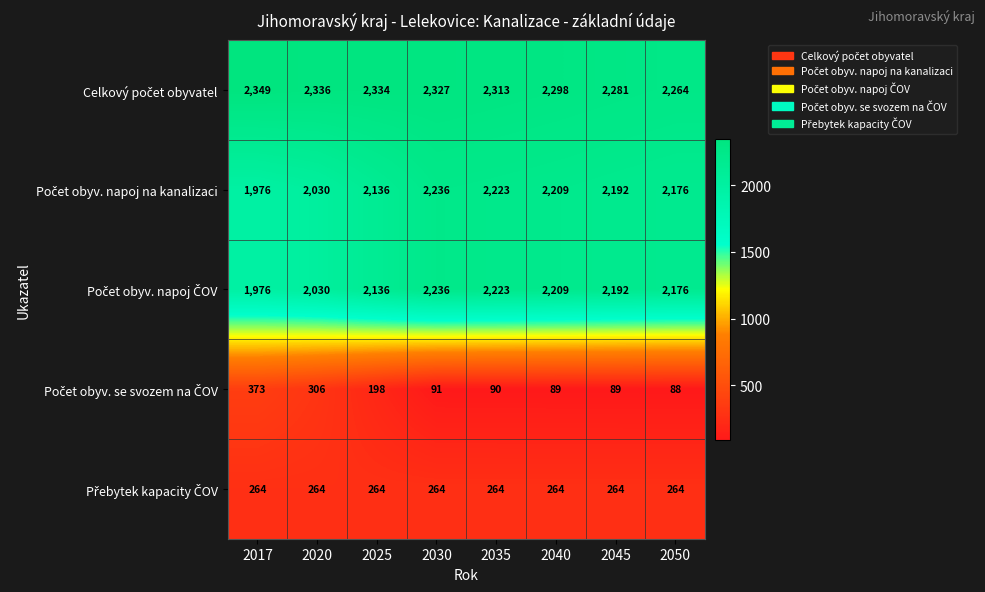

What is the minimum value shown in the chart?

88